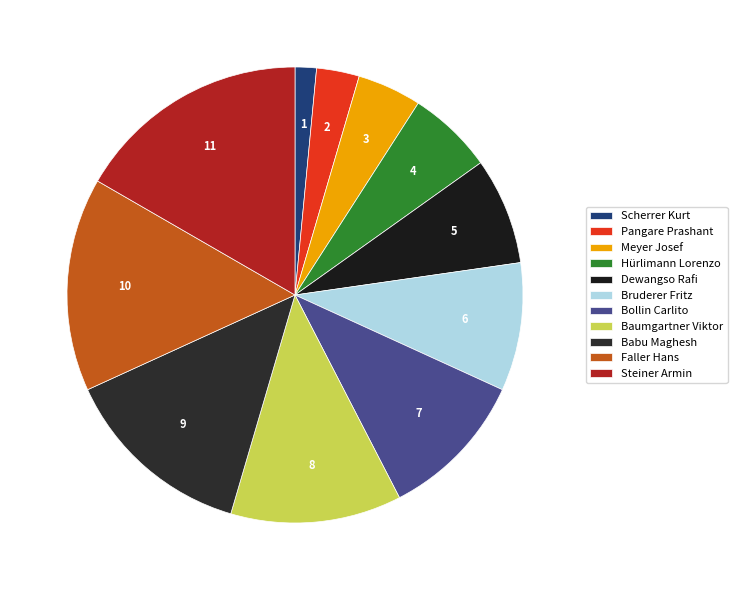

Rank the categories by value from lowest to highest.

Scherrer Kurt, Pangare Prashant, Meyer Josef, Hürlimann Lorenzo, Dewangso Rafi, Bruderer Fritz, Bollin Carlito, Baumgartner Viktor, Babu Maghesh, Faller Hans, Steiner Armin